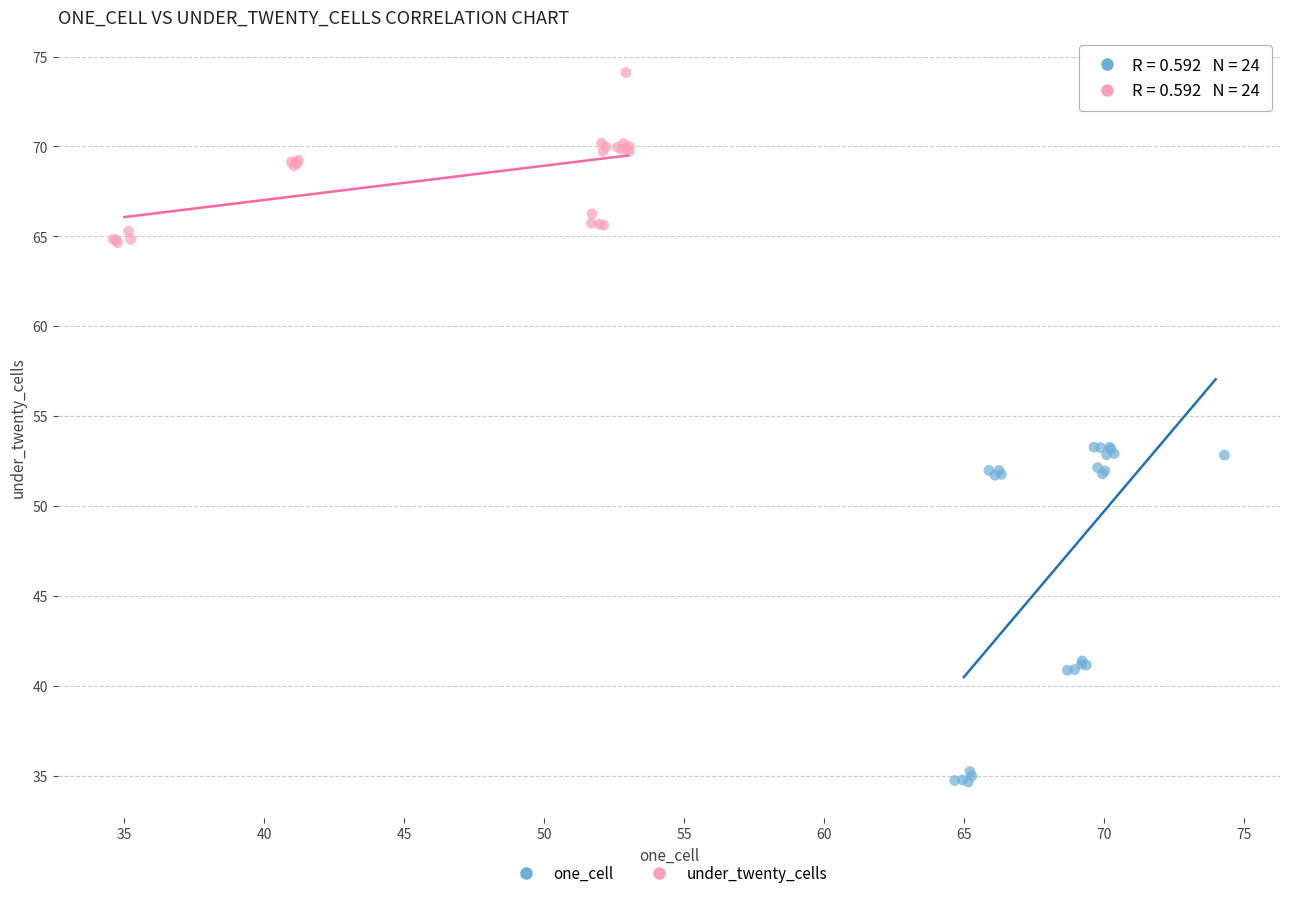

Which series has the largest Y range (max minus min)?

one_cell